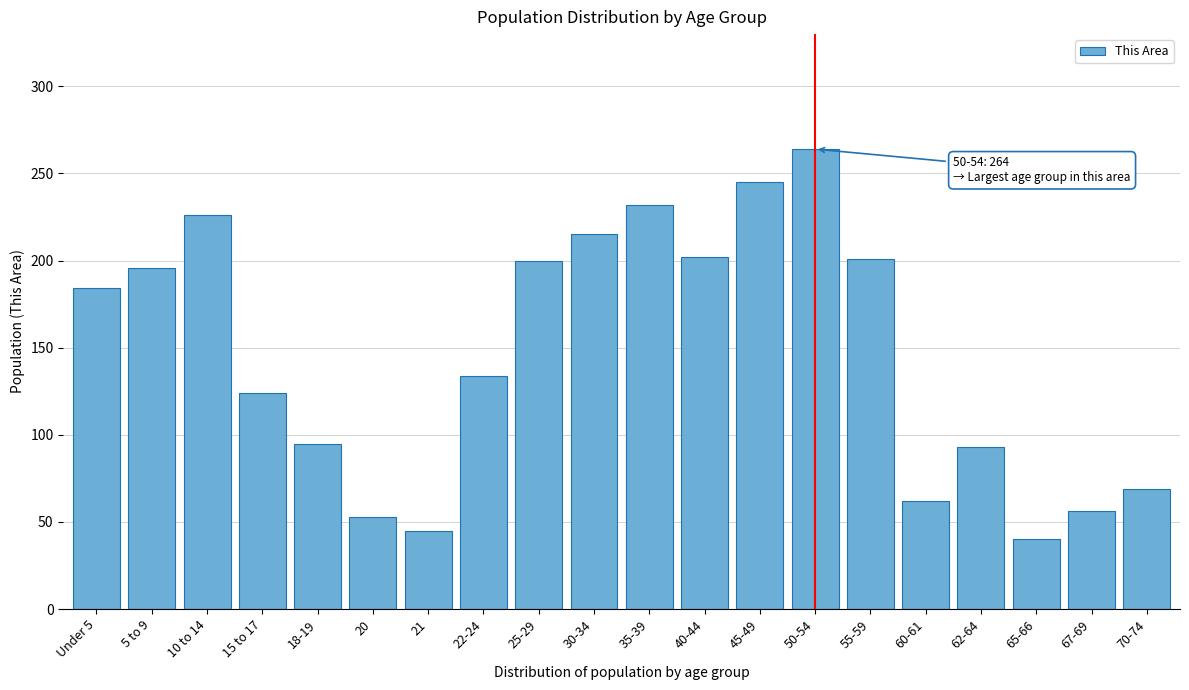

At which category does the chart reach its peak across all series?

50-54